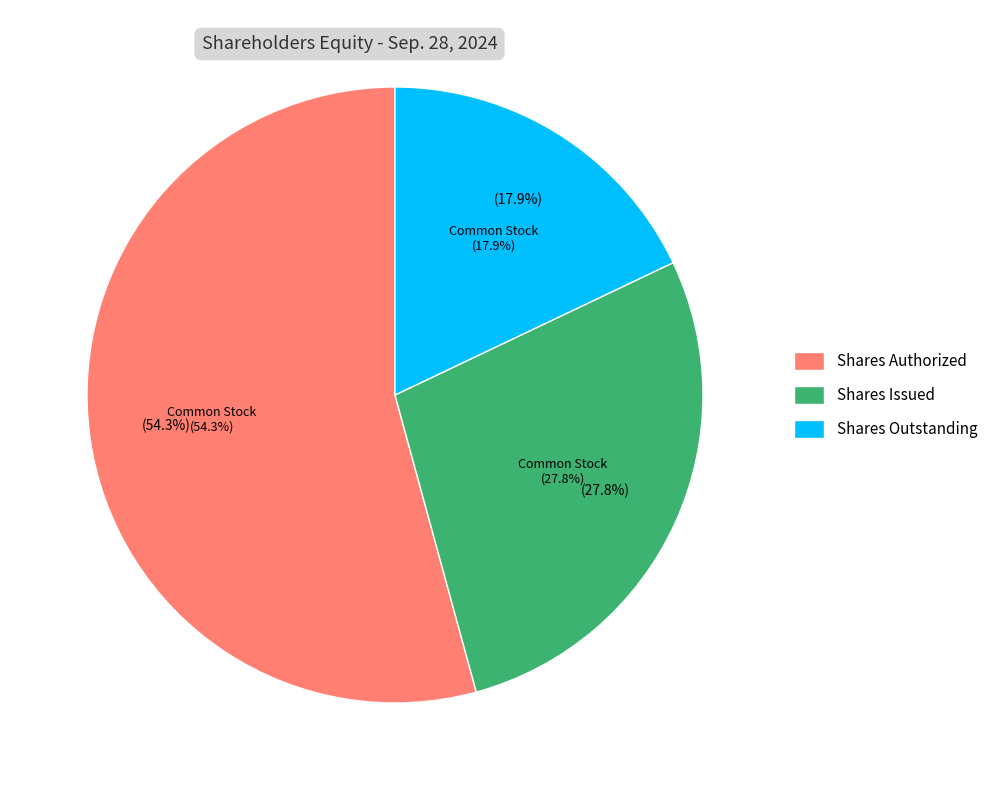

Which category has the biggest portion of the pie?

Common Stock, Shares Authorized